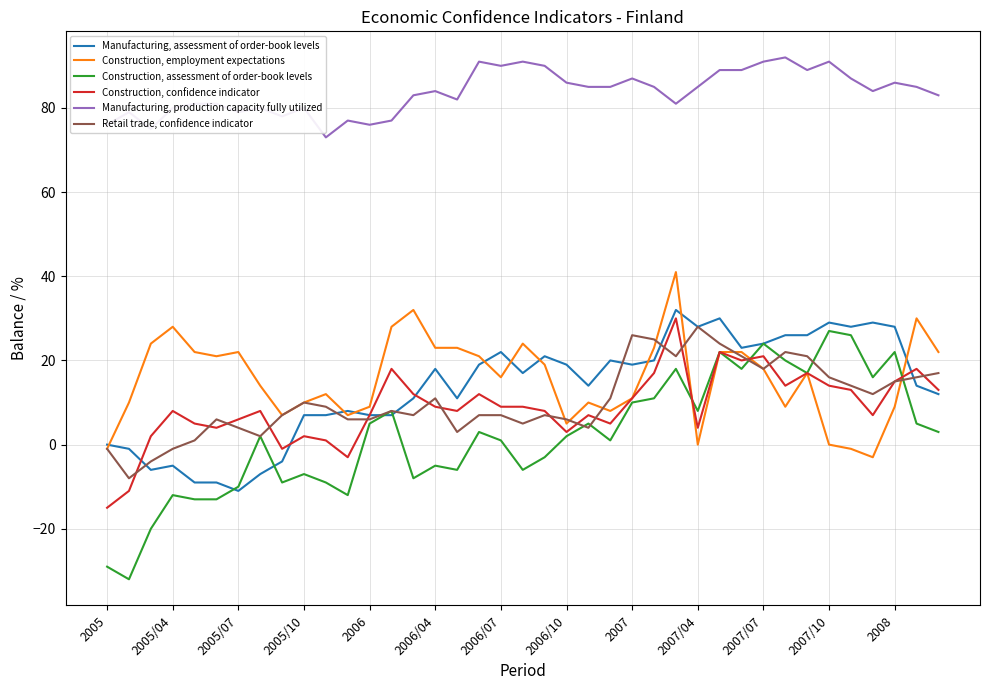

Which series has the widest spread of values?

Construction, assessment of order-book levels